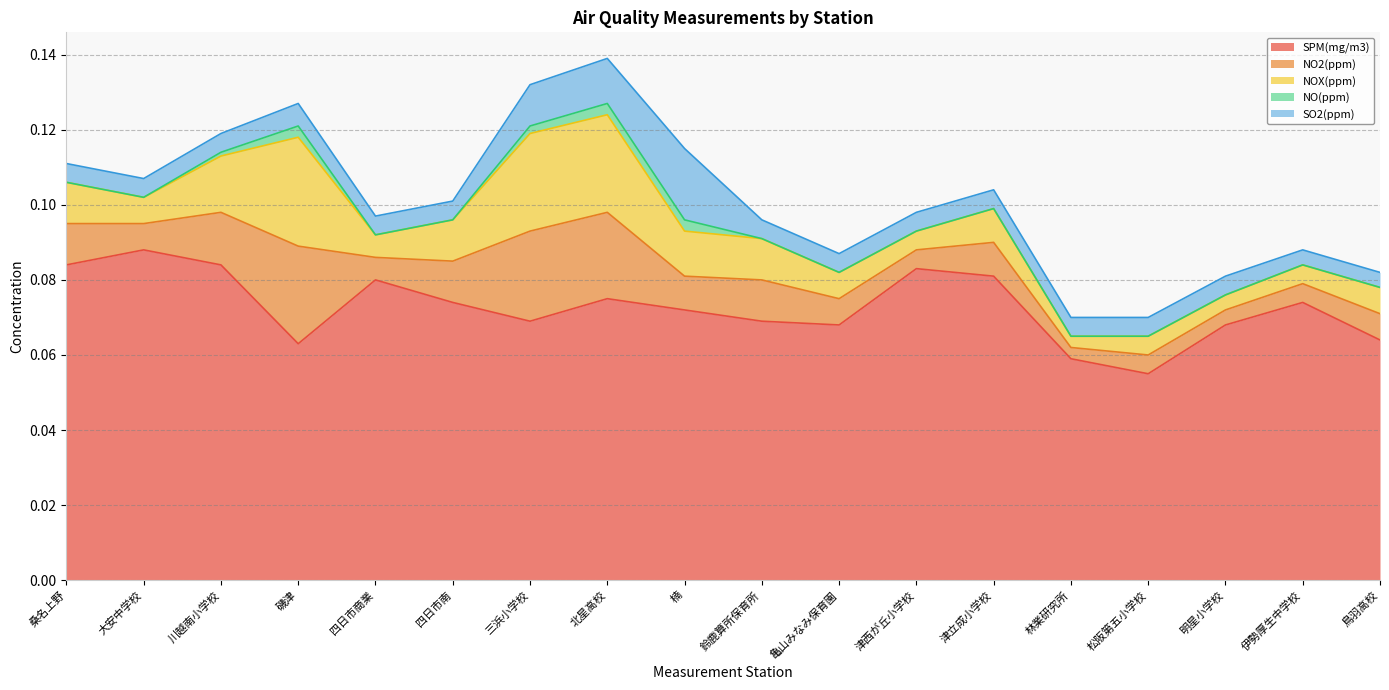

Count the SO2(ppm) values in the range 0 to 1.

18